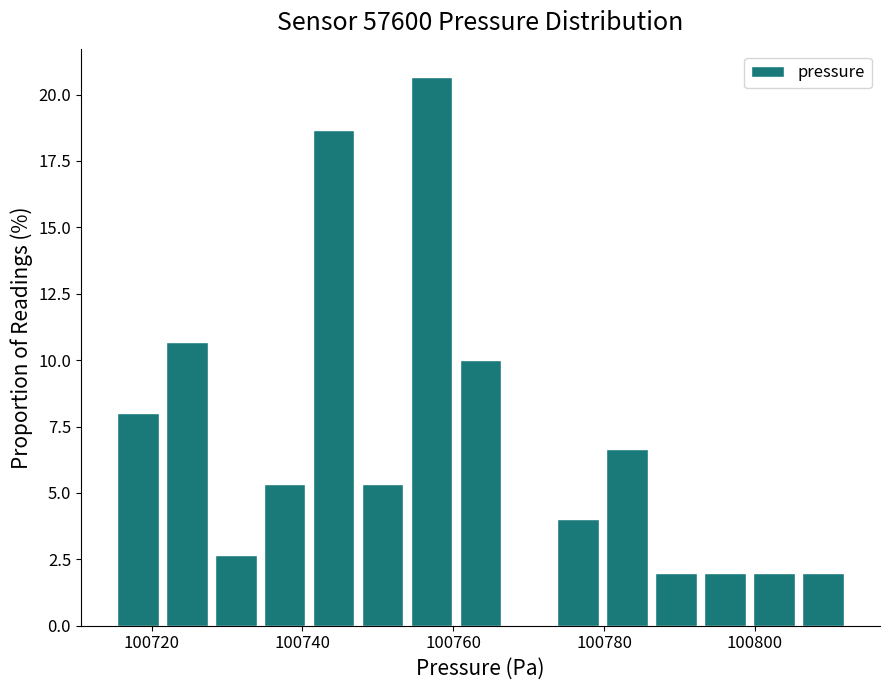

Around what value on the x-axis is the tallest bar? Give the approximate position of its centre, as read against the axis.

100758